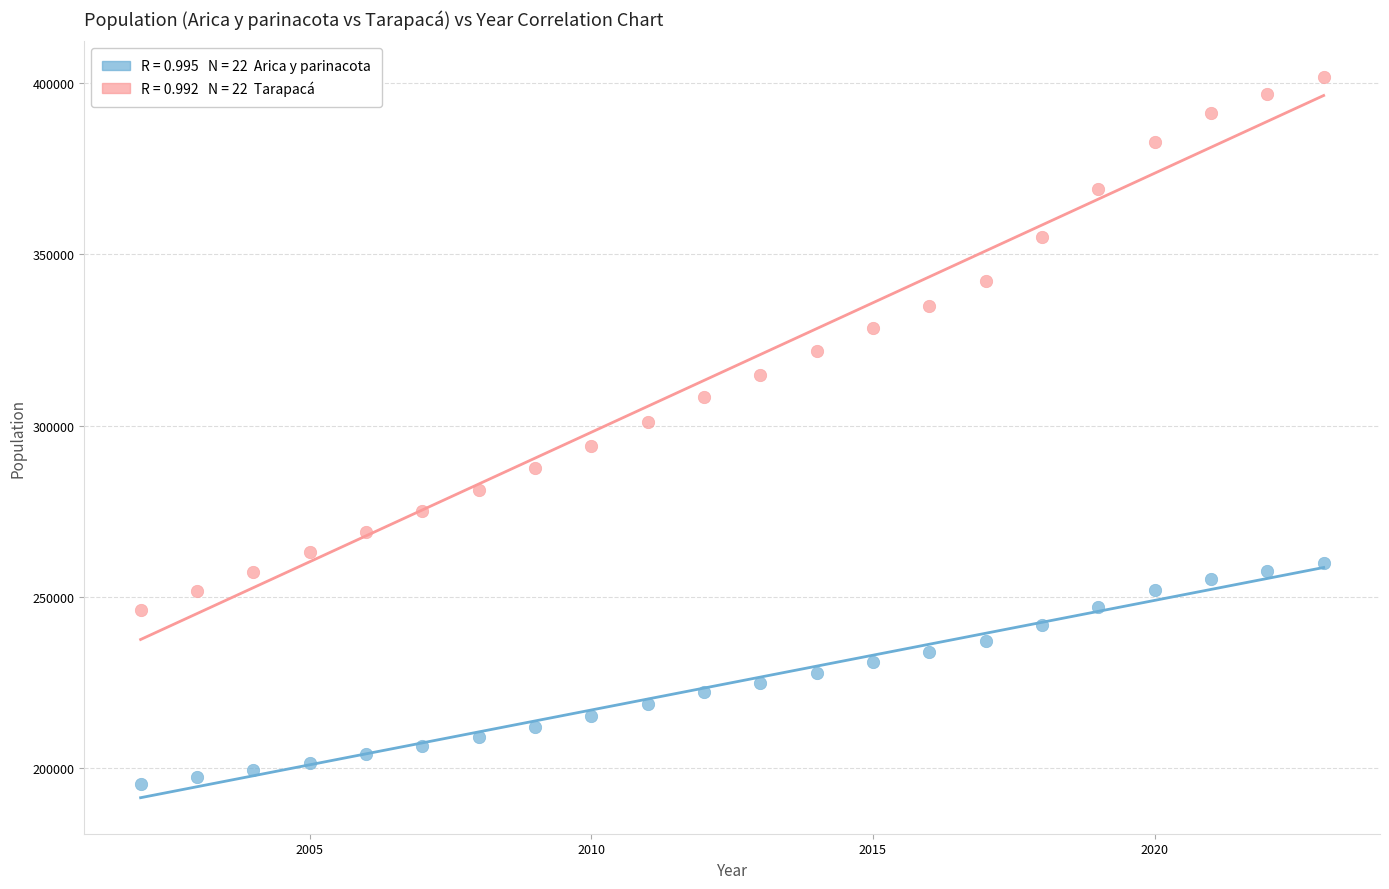

Across all data points, what is the range of X values (max minus min)?

21